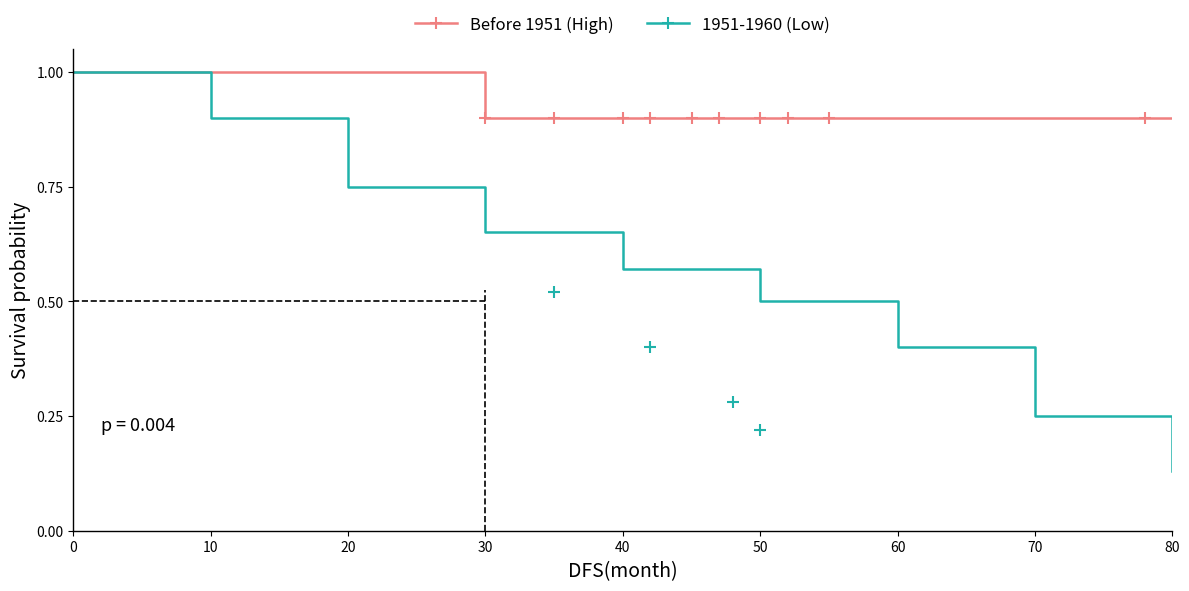

What value does the Before 1951 (High) series have at 10?

1.0